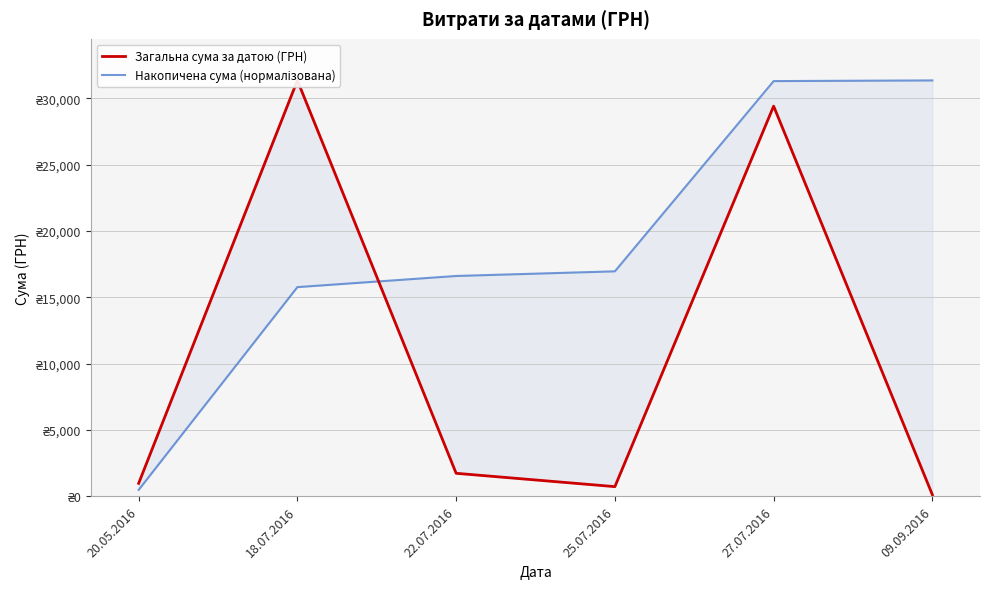

At which category is the sum across all series the highest?

27.07.2016